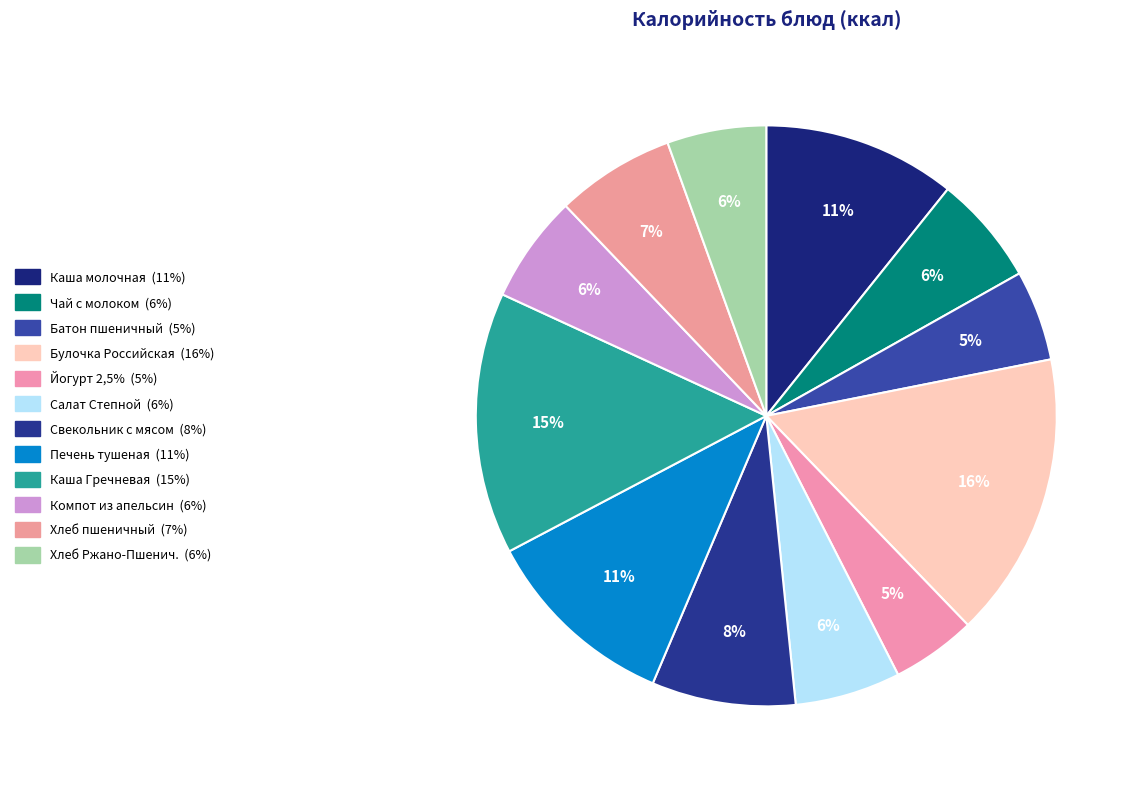

To the nearest percent, what is the average slice percentage?

8%